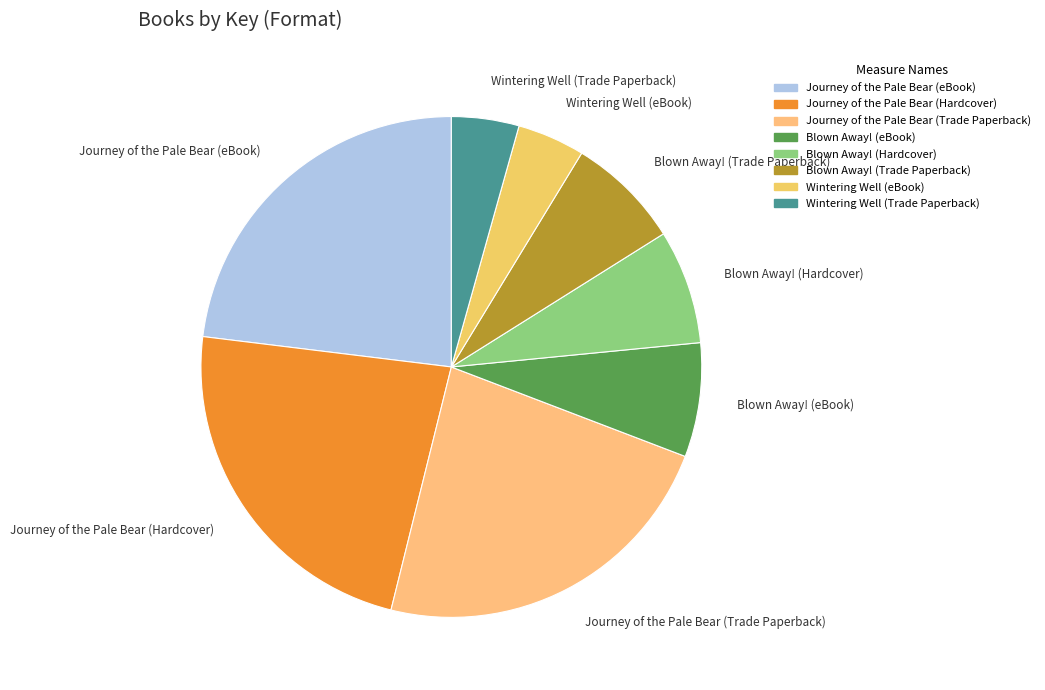

Approximately how many times larger is the value at Wintering Well (eBook) compared to Blown Away! (Trade Paperback)?

0.6